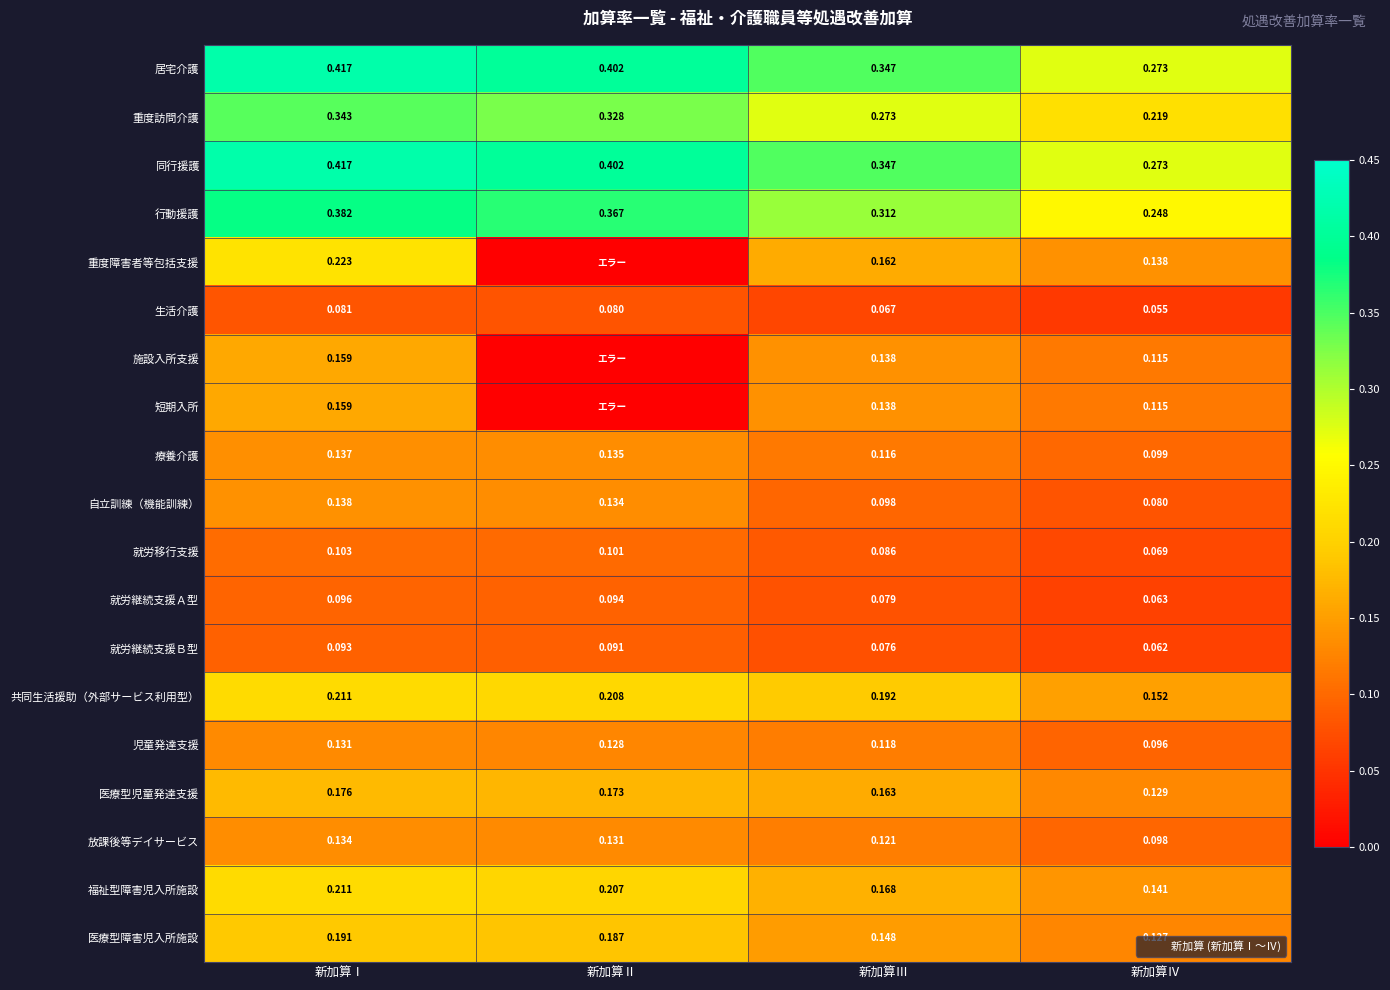

Is it true that 就労継続支援Ａ型 equals 0.1 at 新加算Ⅱ?

False